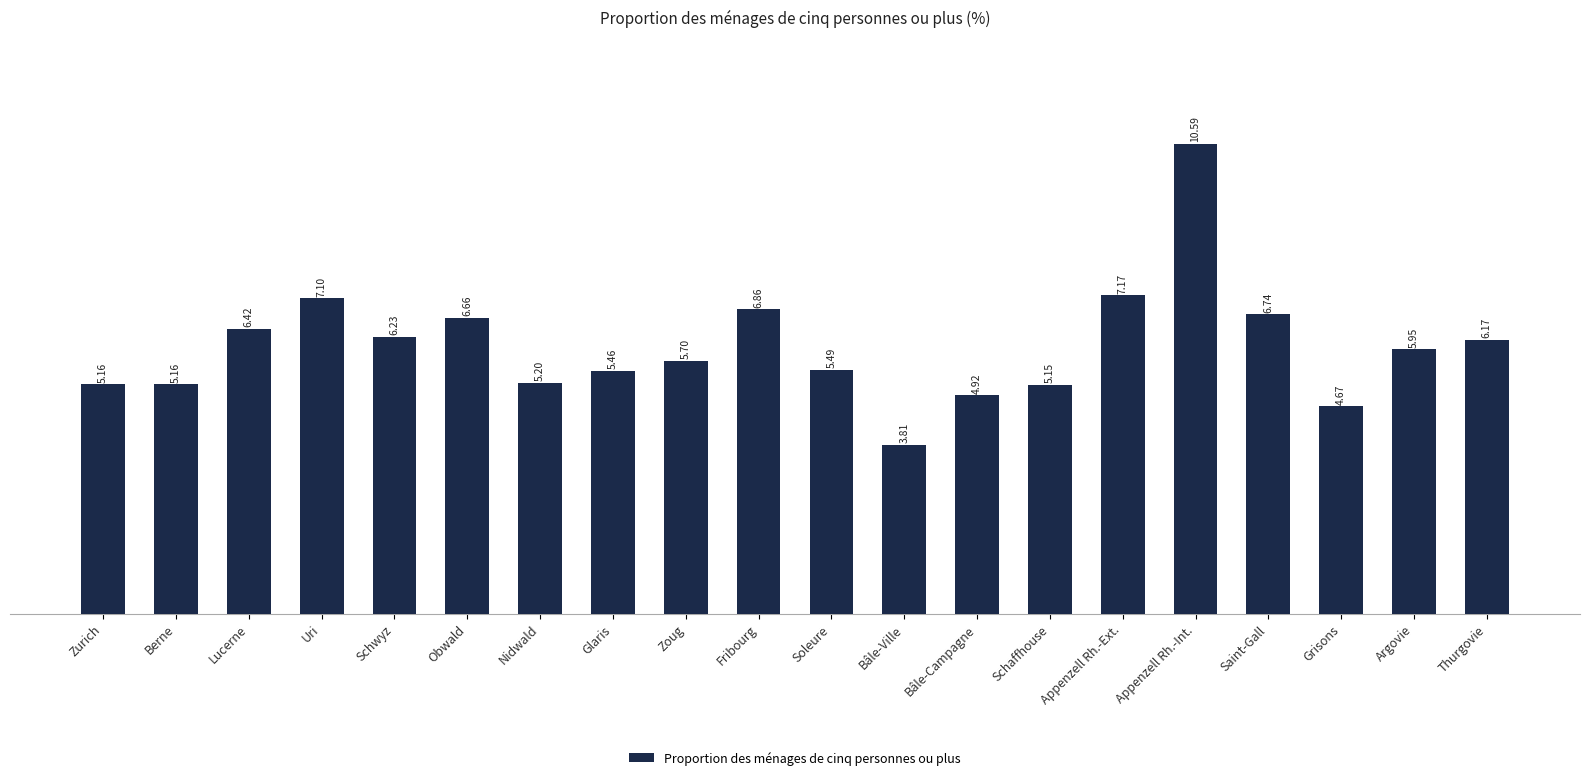

What is the value of the 16th bar from the left?

10.6